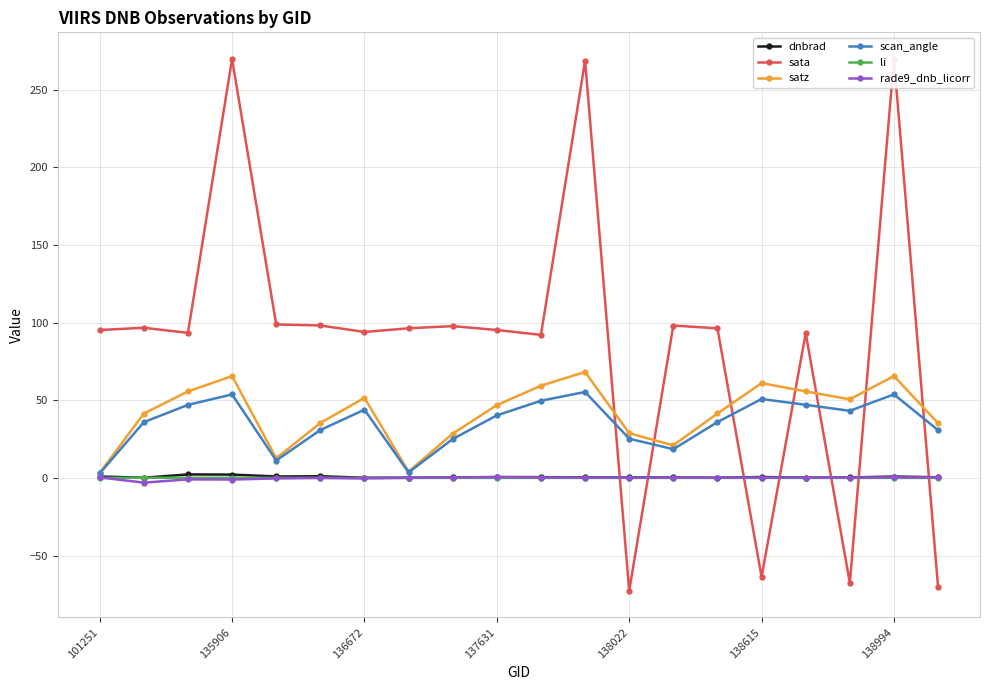

Which series has the largest range (max minus min)?

sata